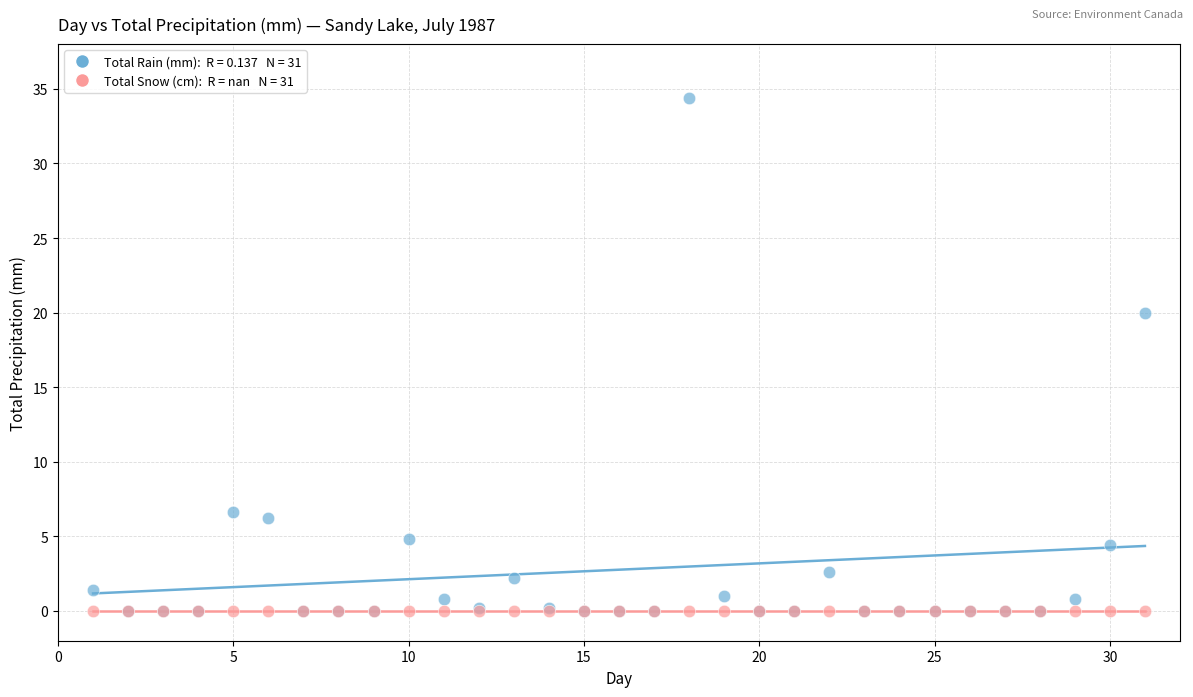

Across all series, what Y value is closest to 17?

20.0